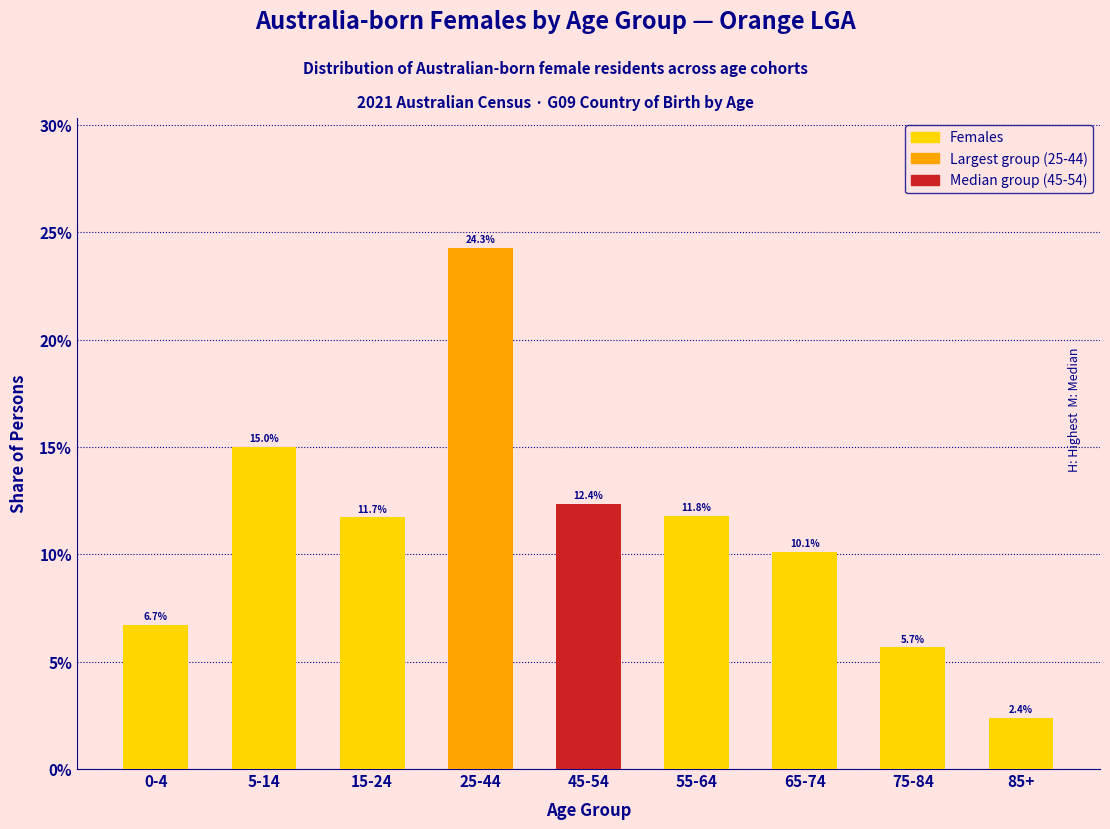

Reading right to left, extract all data points from this chart.

85+=2.4	75-84=5.7	65-74=10.1	55-64=11.8	45-54=12.4	25-44=24.3	15-24=11.7	5-14=15.0	0-4=6.7